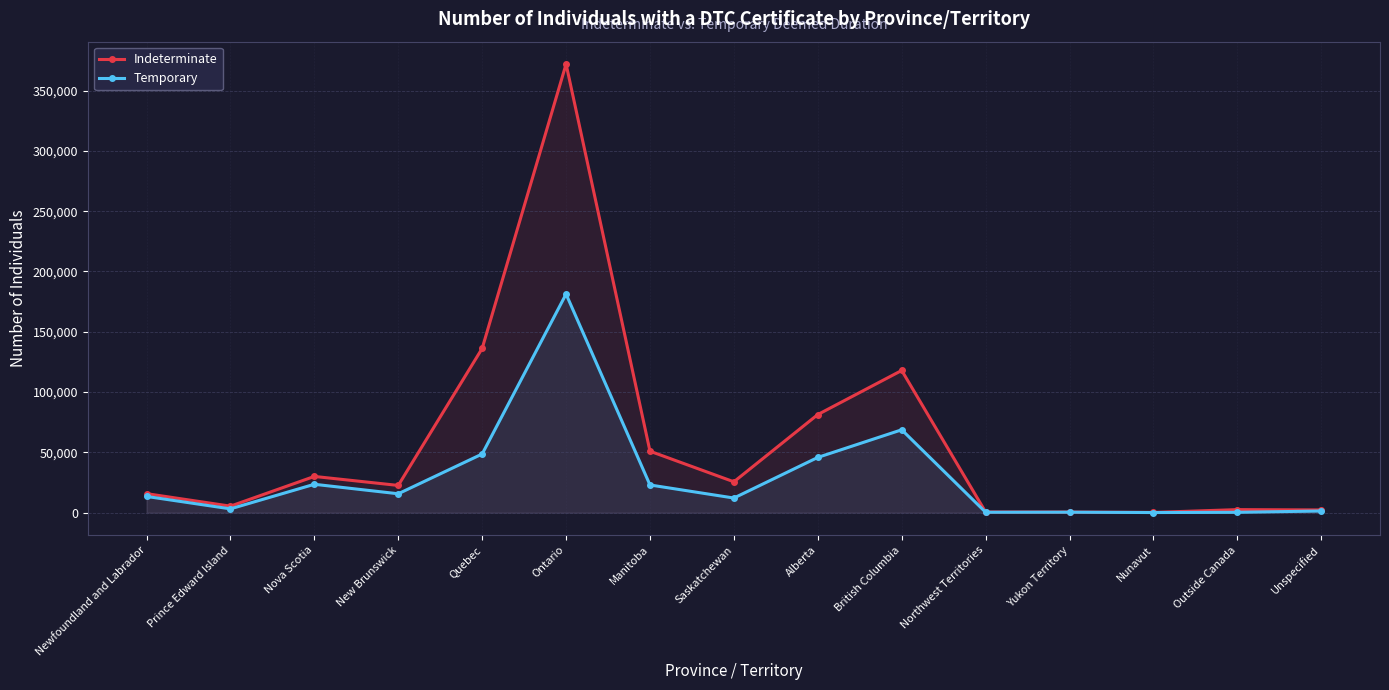

What is the sum of all Temporary values?

438110